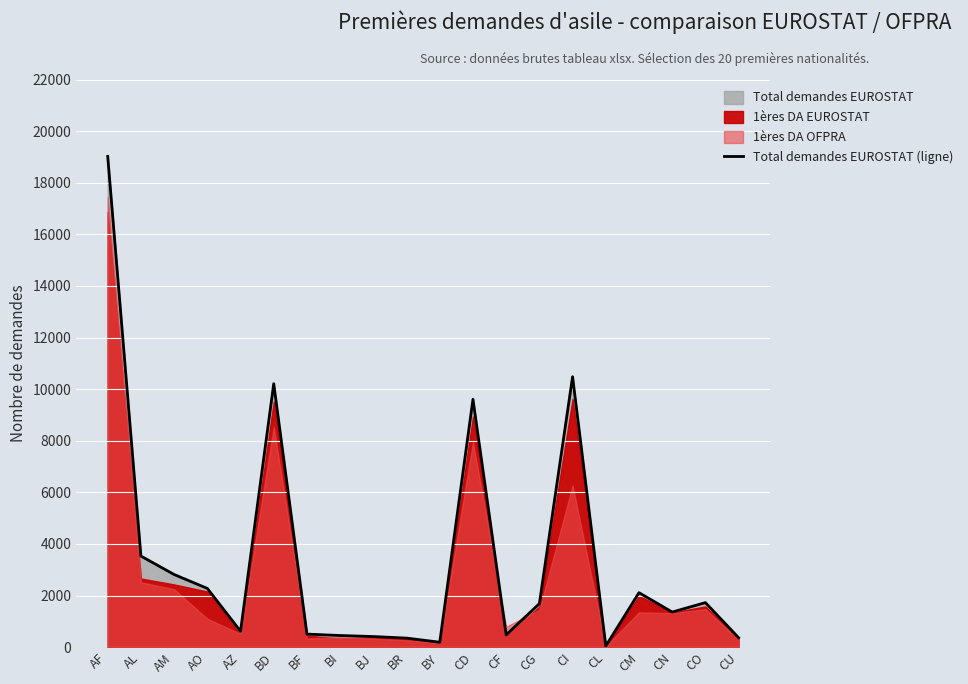

How many categories are shown in the chart?

20